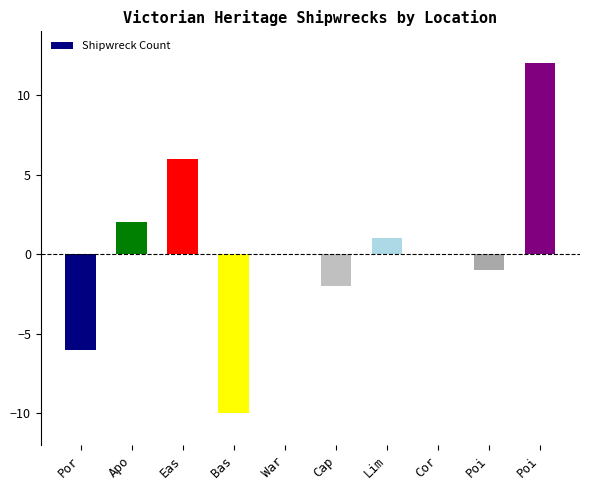

What is the difference between the values at Eas and Por?

12